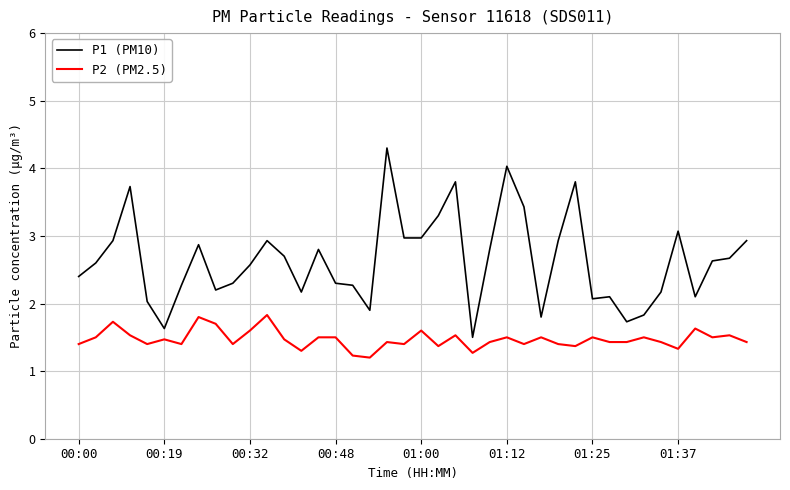

True or false: P2 (PM2.5) and P1 (PM10) intersect in this chart.

False